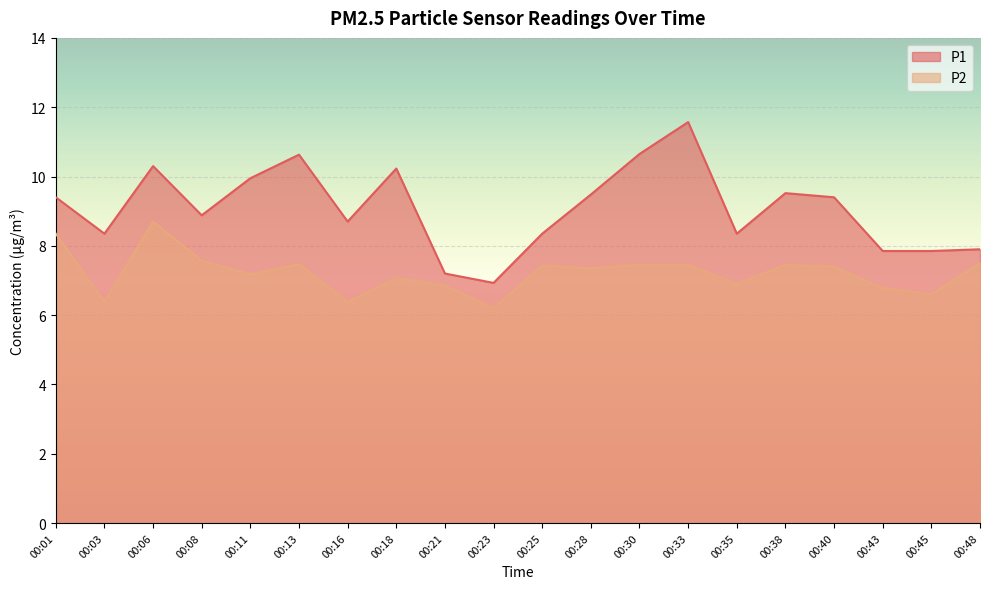

What is the lowest value of the P2 series?

6.2